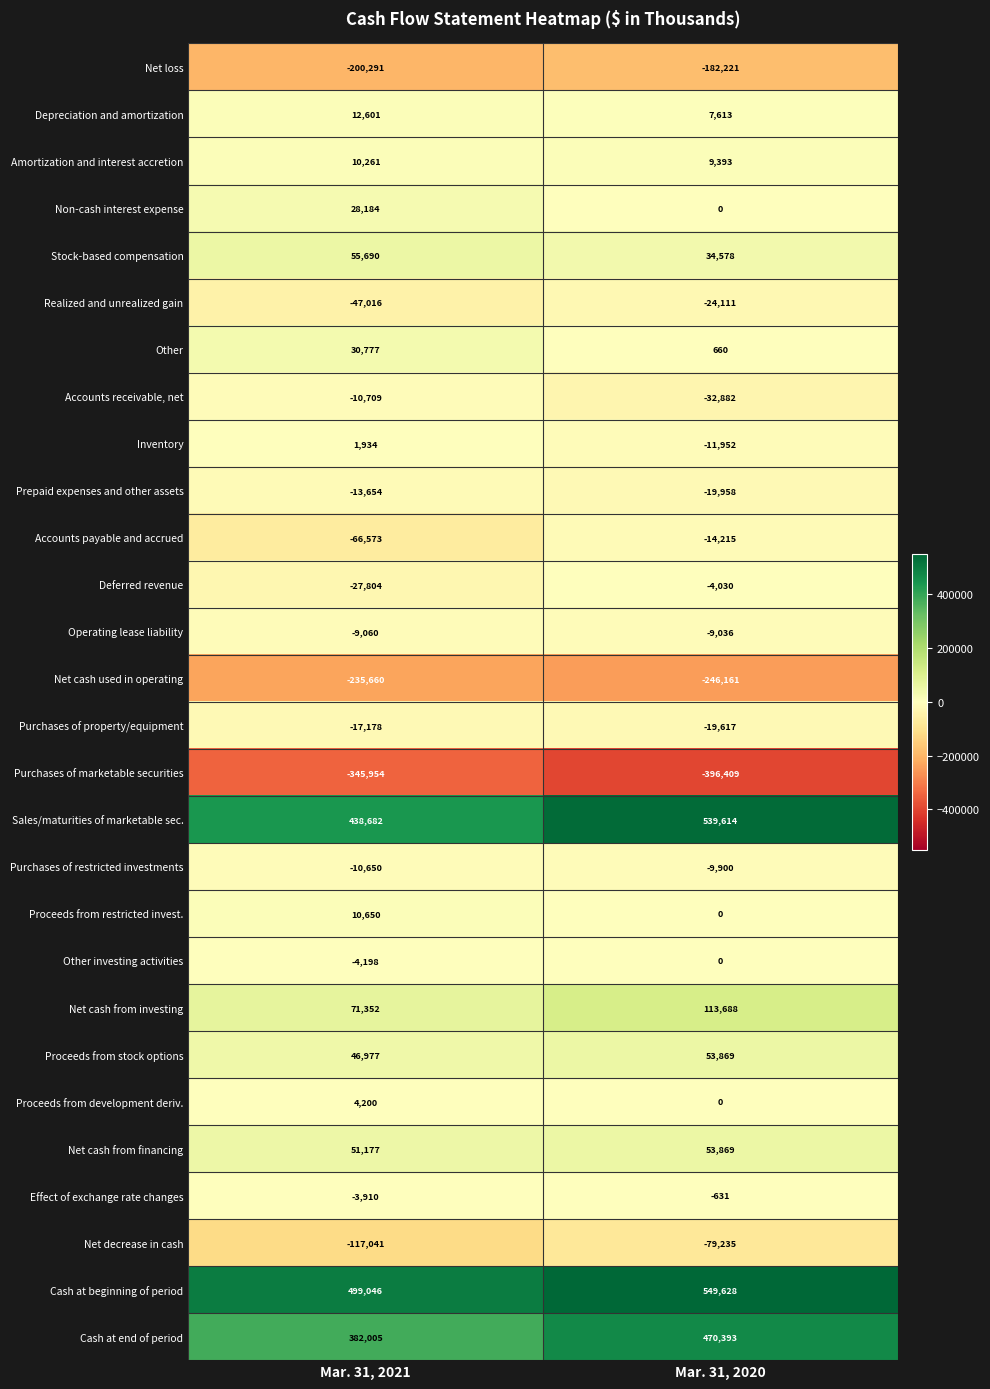

What is the sum of all Depreciation and amortization values?

20214